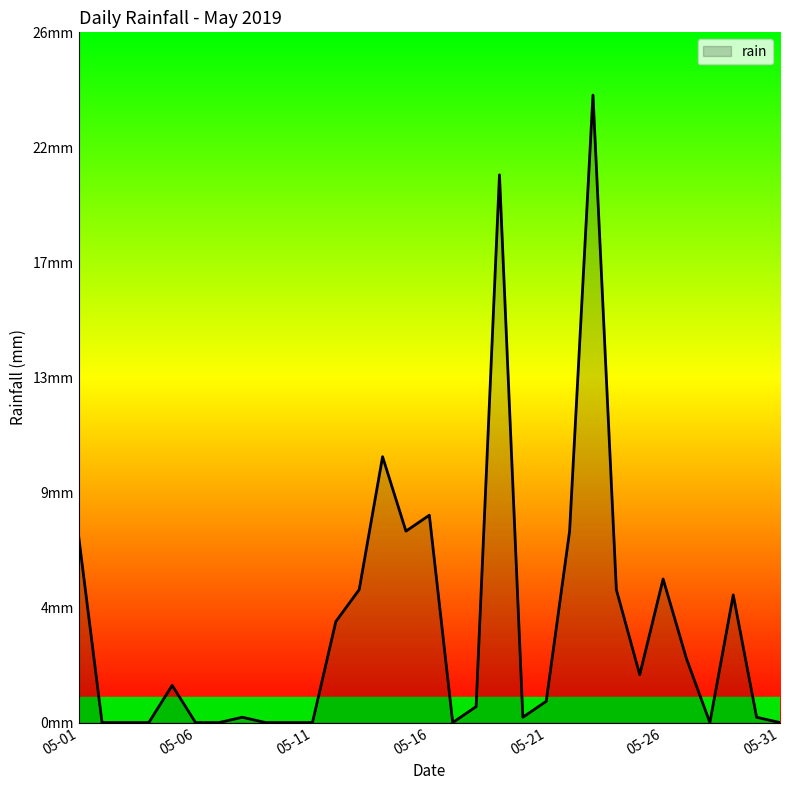

Is this an area chart (filled region under the line)?

Yes